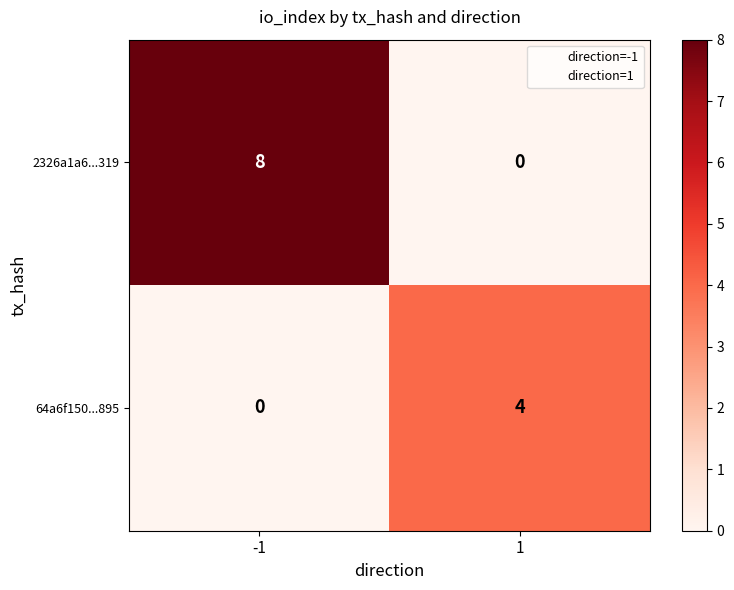

At how many categories does at least one series exceed 3?

2